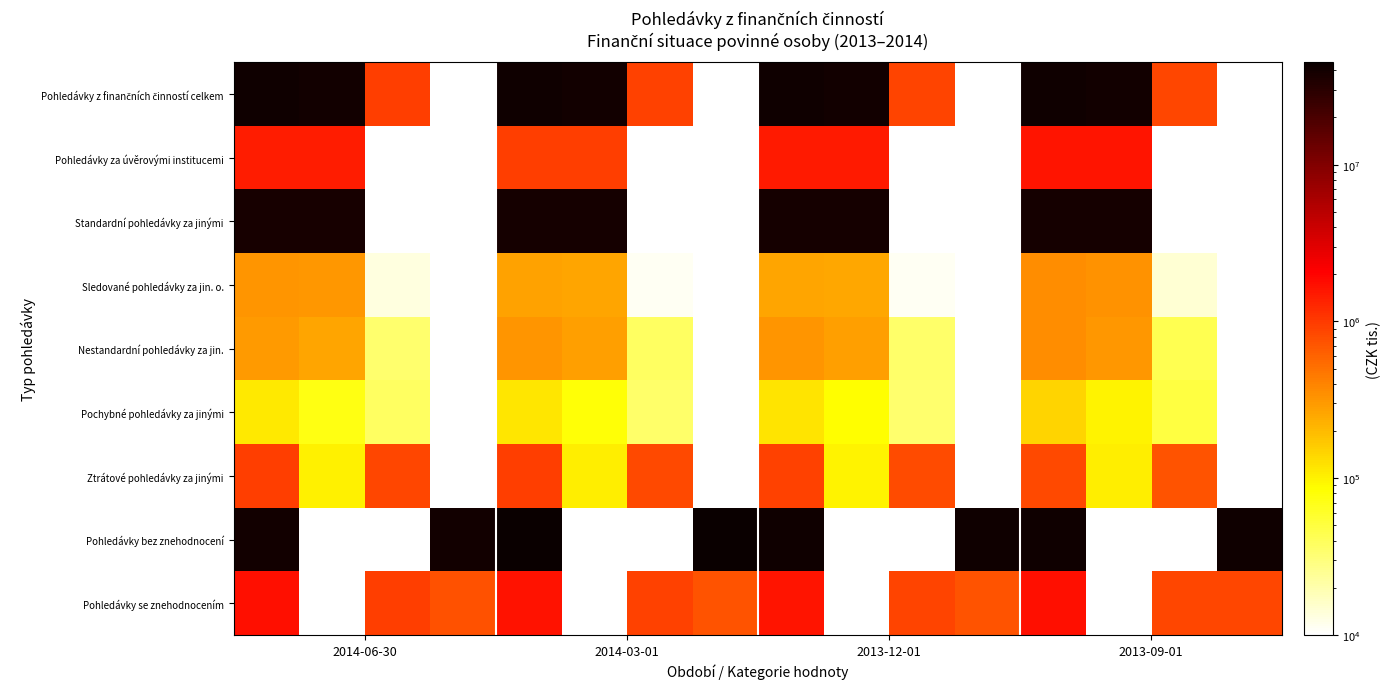

How many categories are shown in the chart?

16